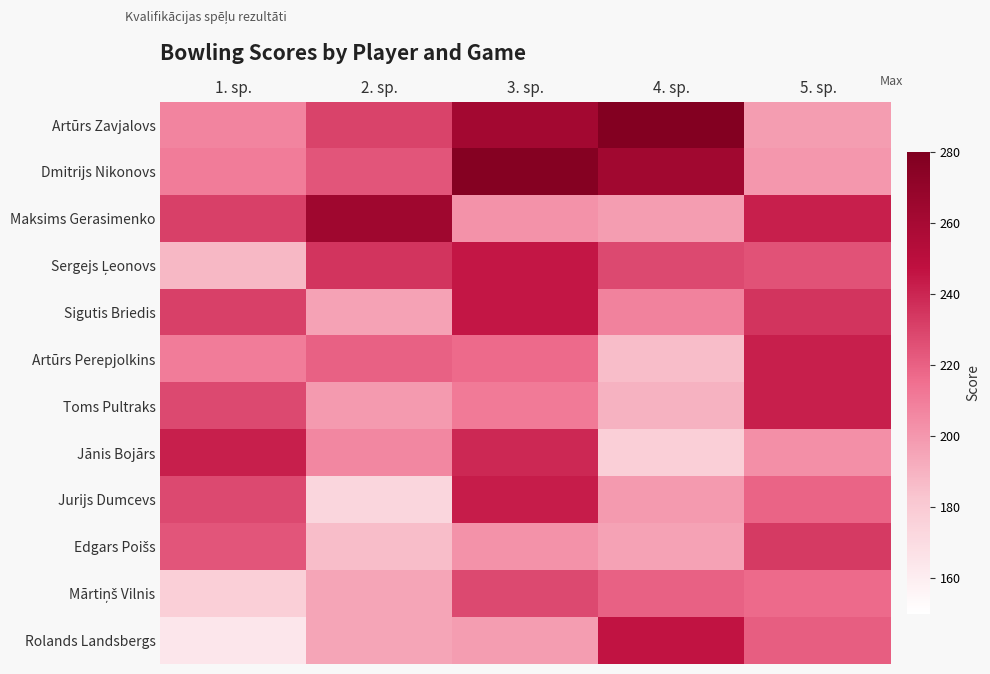

At how many categories does at least one series exceed 225?

5